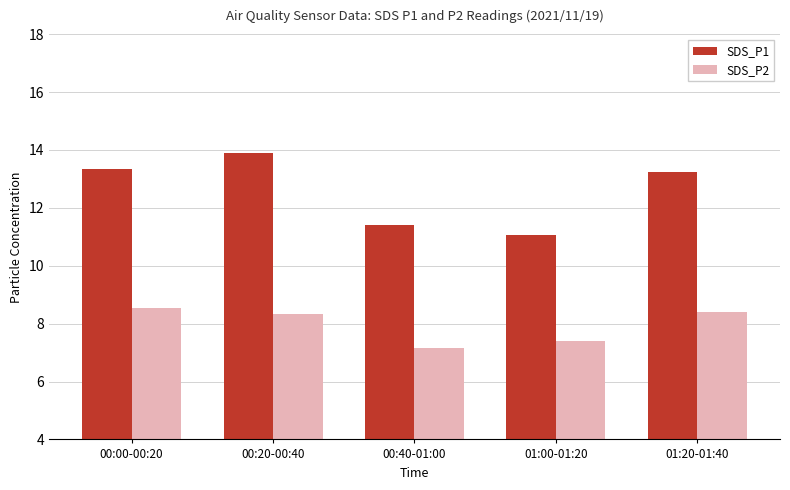

How many series are shown in this chart?

2